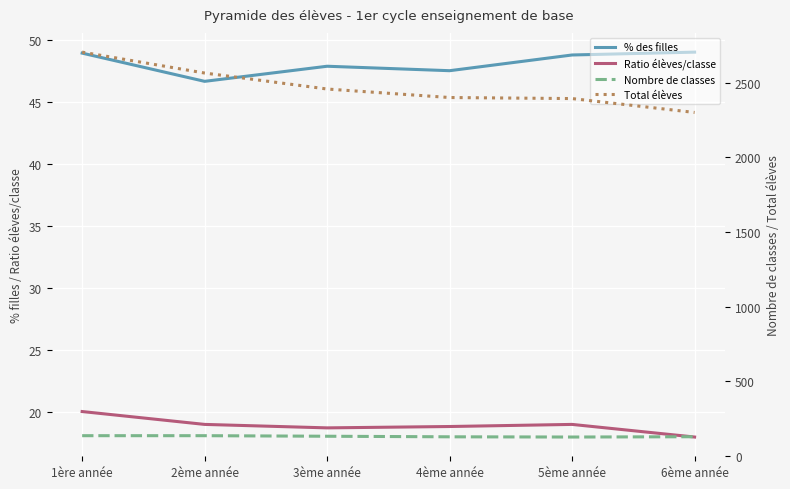

List the labels in order of % des filles value, smallest first.

2ème année, 4ème année, 3ème année, 5ème année, 1ère année, 6ème année